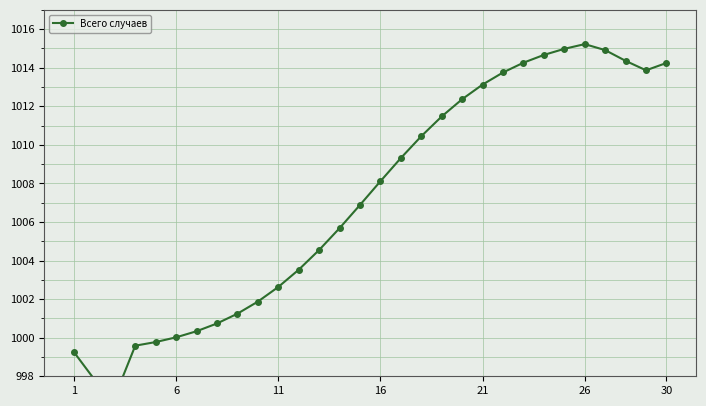

Reading left to right, extract all data points from this chart.

999.3	997.8	996.9	999.6	999.8	1000.0	1000.3	1000.7	1001.2	1001.9	1002.6	1003.5	1004.6	1005.7	1006.9	1008.1	1009.3	1010.4	1011.5	1012.4	1013.1	1013.8	1014.3	1014.7	1015.0	1015.2	1014.9	1014.4	1013.9	1014.2